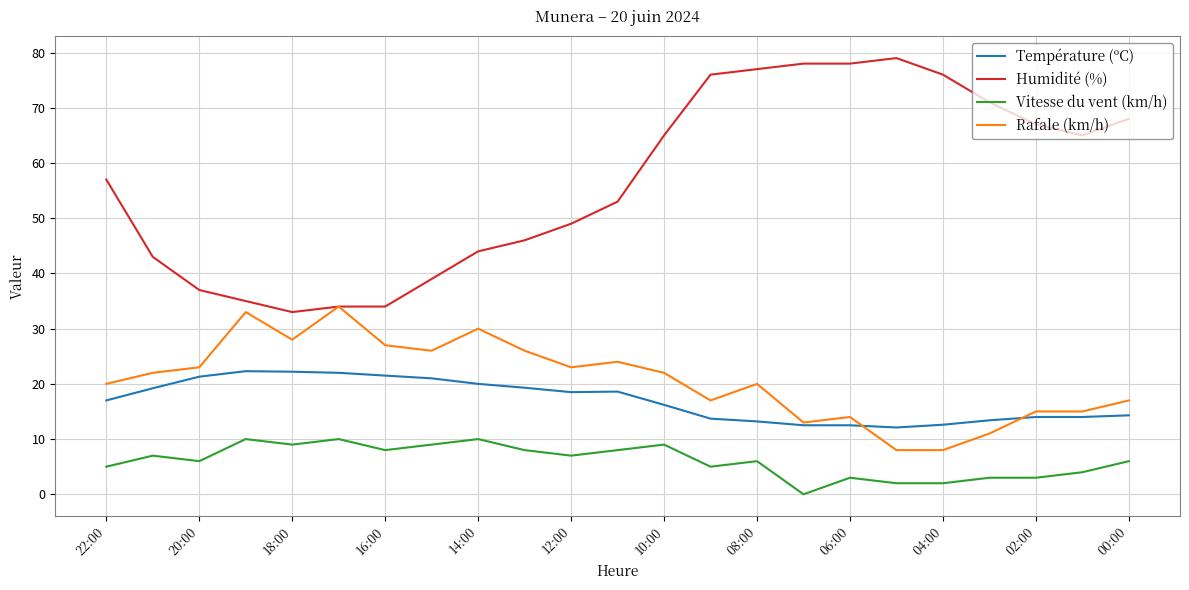

Rank the series by their maximum value, from lowest to highest.

Vitesse du vent (km/h), Température (ºC), Rafale (km/h), Humidité (%)